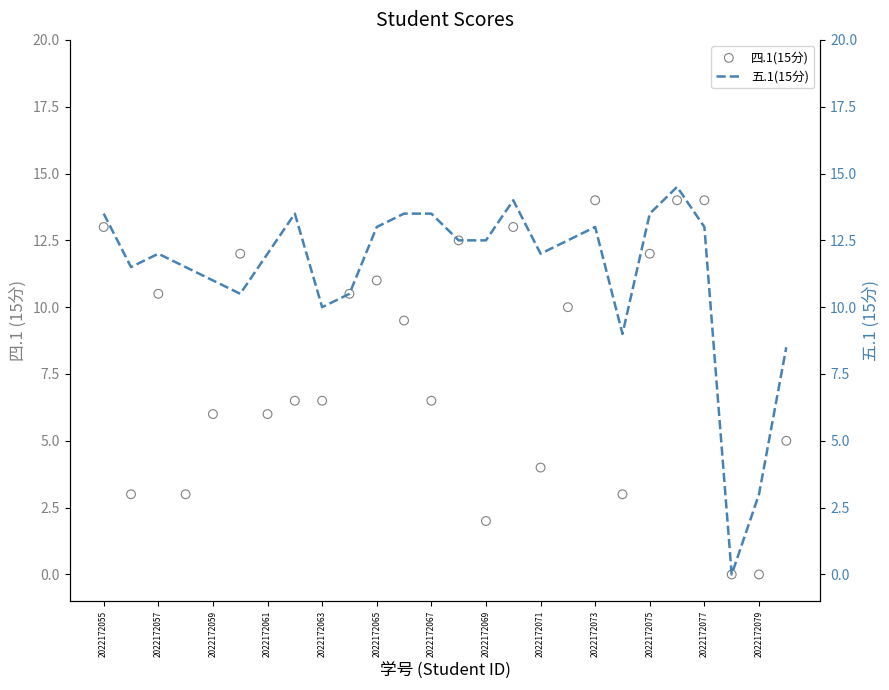

Which series contains the lowest Y value?

四.1(15分)